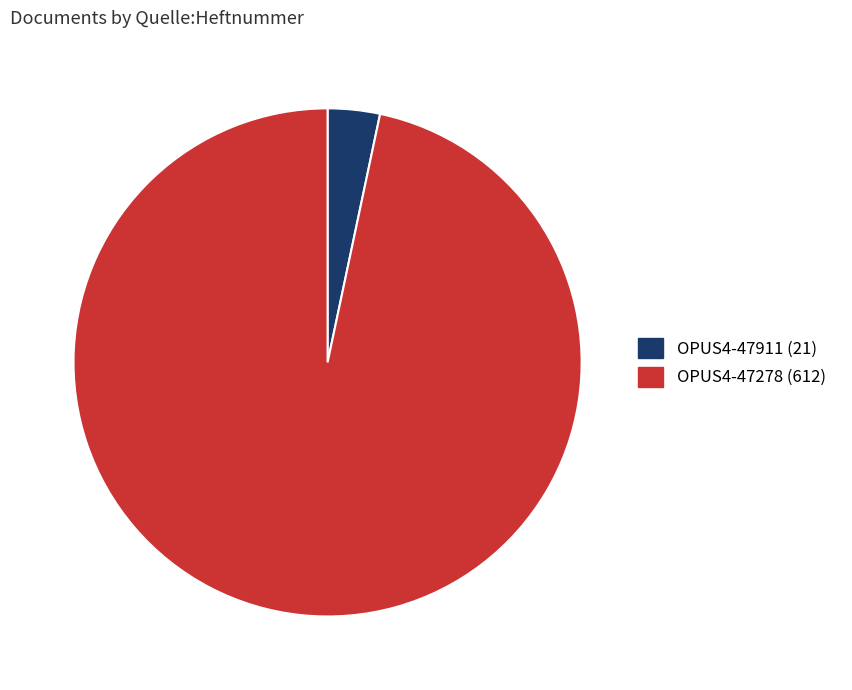

The OPUS4-47911 slice represents 3% of the pie. True or false?

True